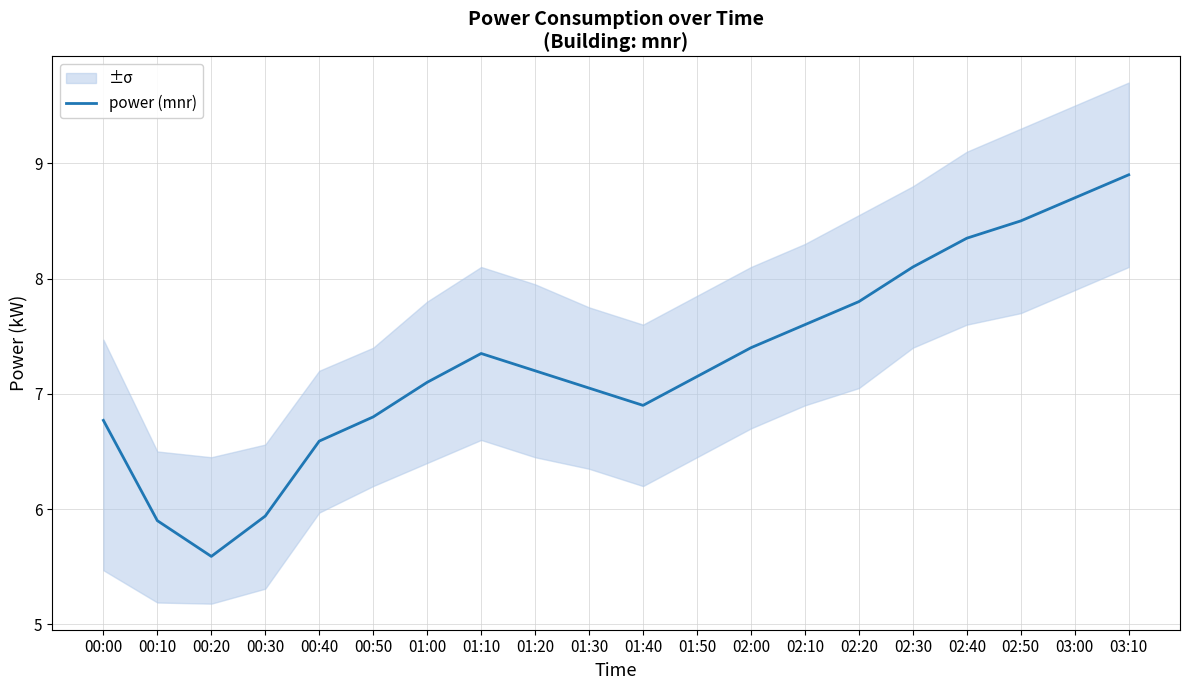

What is the change in value from 00:30 to 03:00?

+2.8